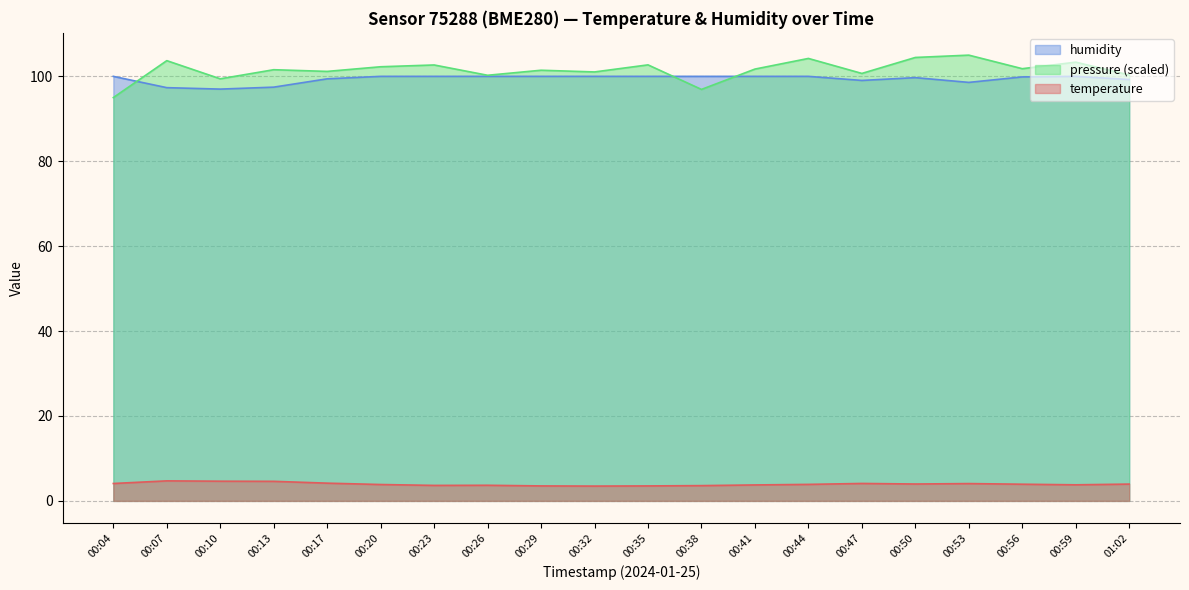

Which series has the largest total across all categories?

pressure (scaled)